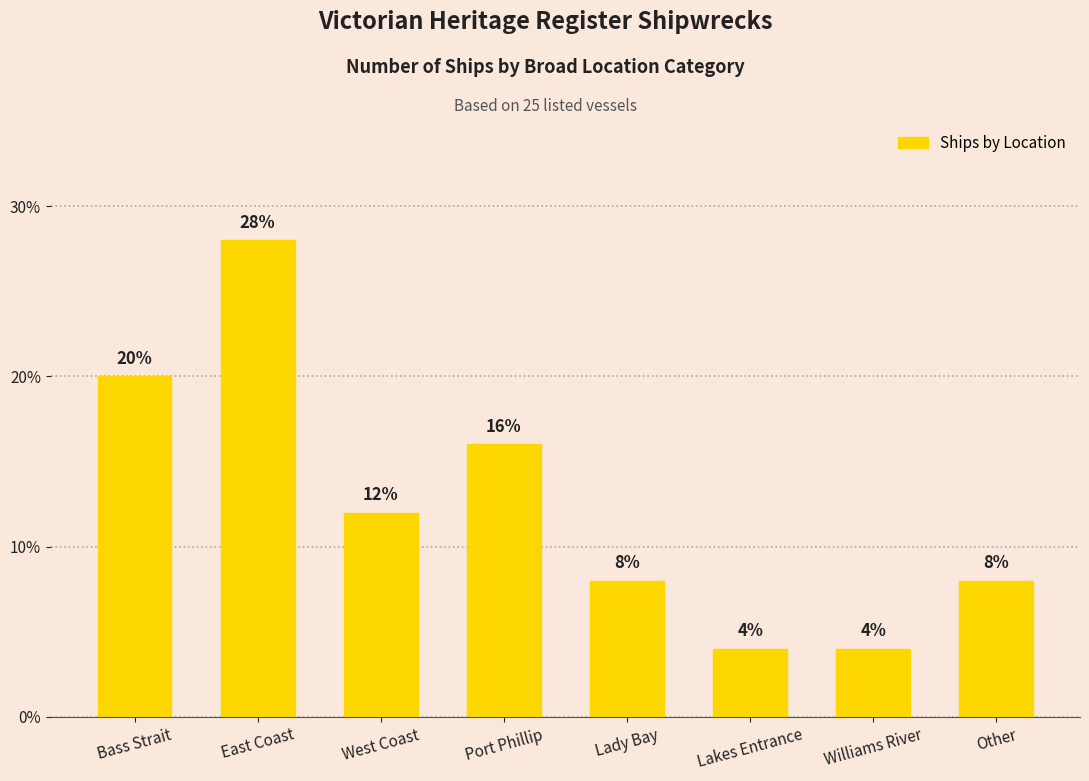

Reading left to right, transcribe all the data shown in this chart.

Bass Strait=20.0	East Coast=28.0	West Coast=12.0	Port Phillip=16.0	Lady Bay=8.0	Lakes Entrance=4.0	Williams River=4.0	Other=8.0